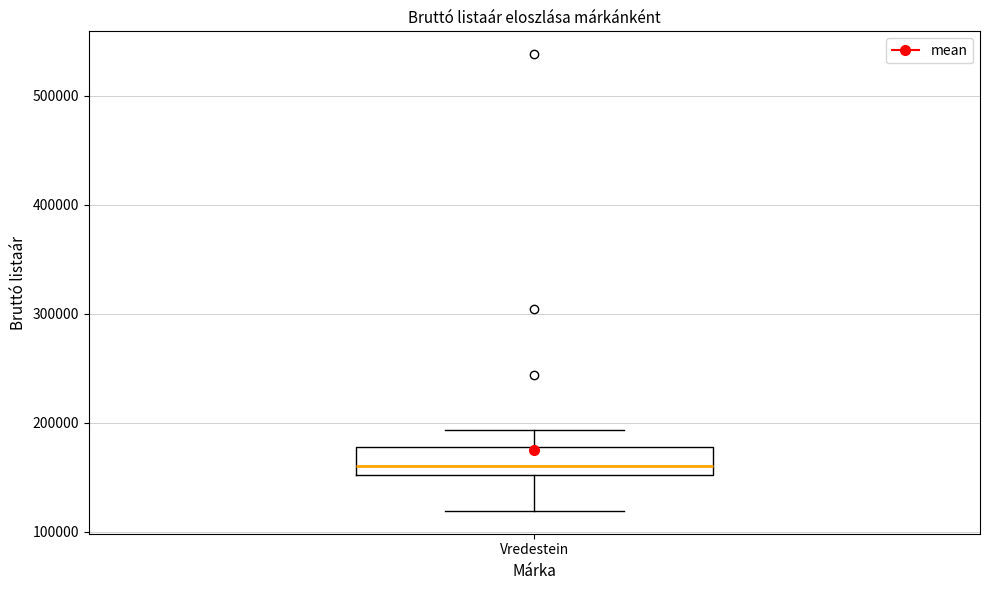

Transcribe this box plot: give where the median line is, the range the box spans, and where the two whiskers end, as read against the y-axis. The values are not printed on the chart, so give them approximately, as read against the axis.

median 160000, box 150000 to 180000, whiskers 120000 to 190000